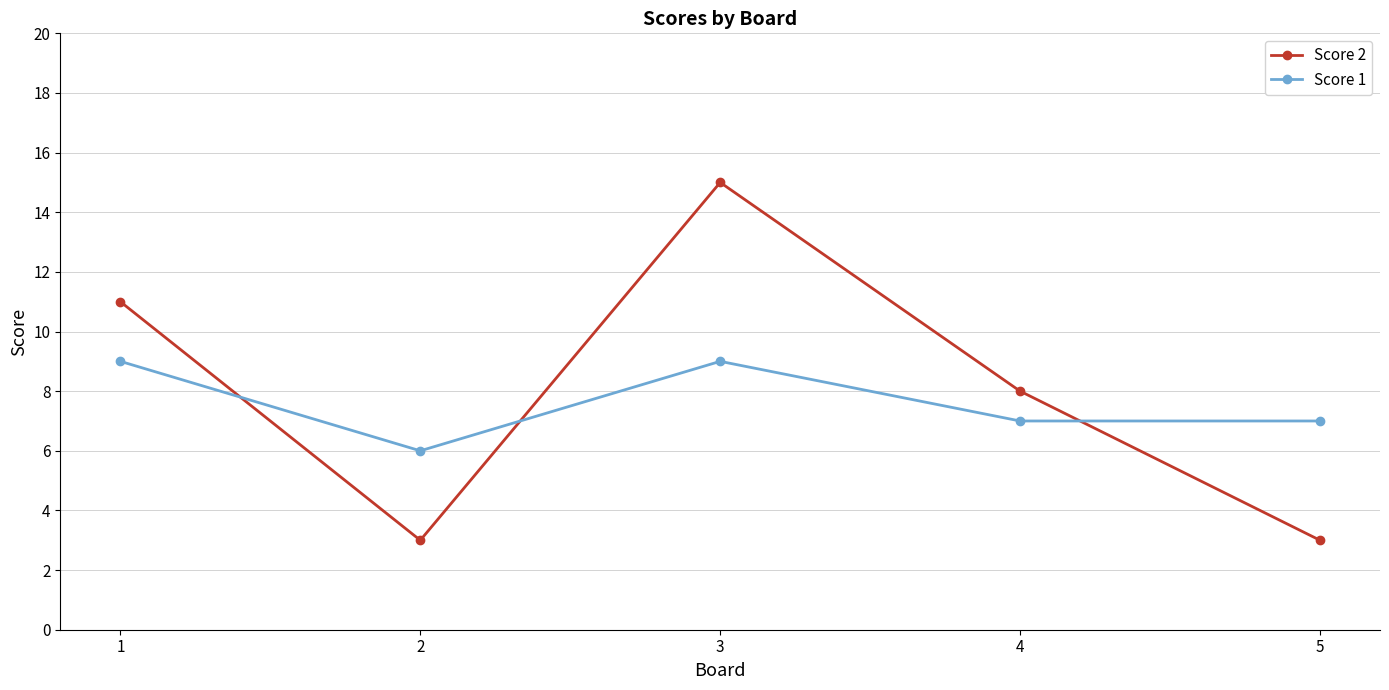

What are all the series names shown in the legend?

Score 2, Score 1